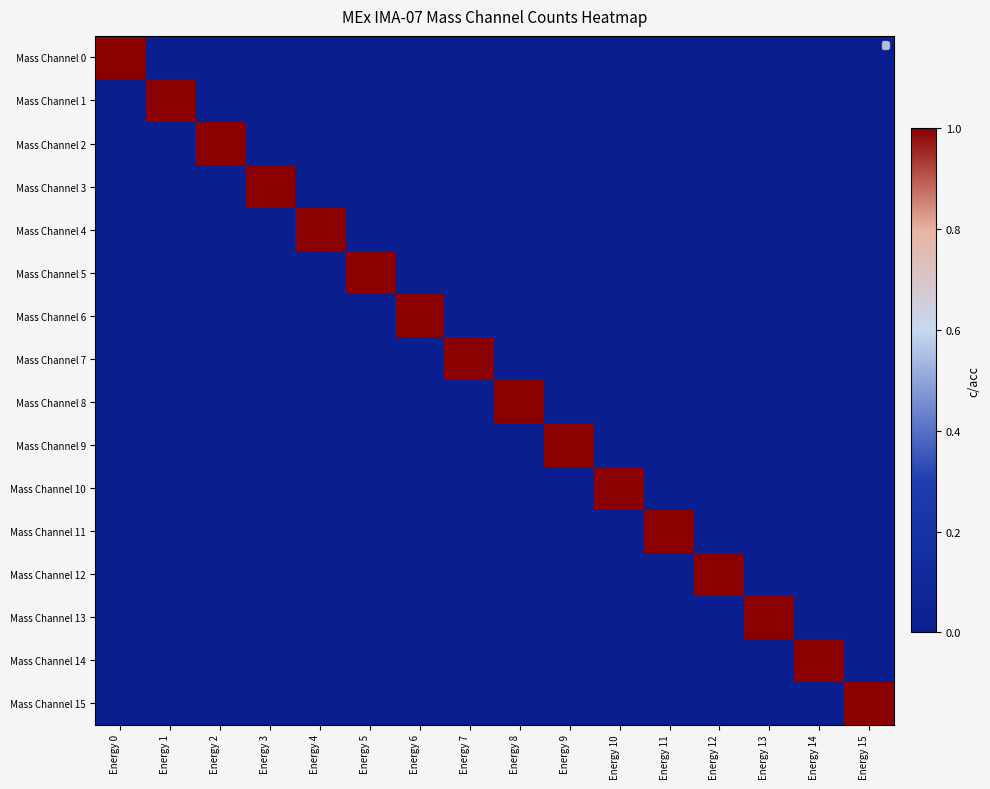

The Mass Channel 4 series shows 0 at Energy 7. True or false?

True